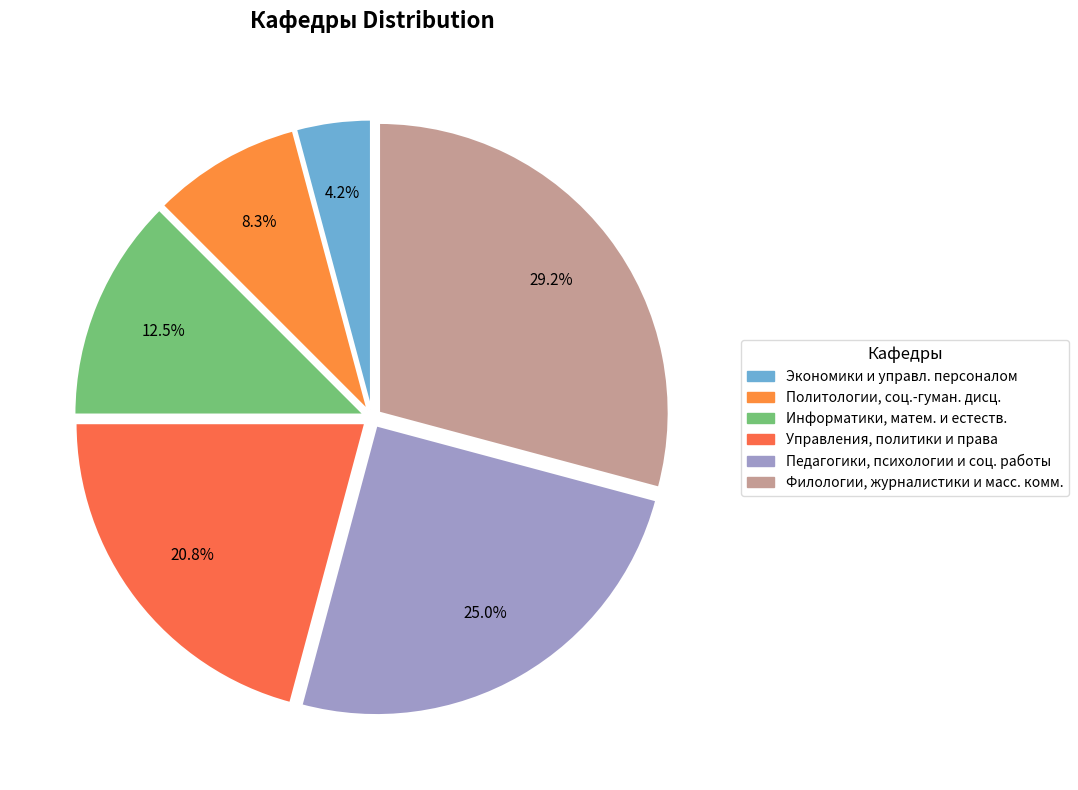

Does any single category account for the majority?

No